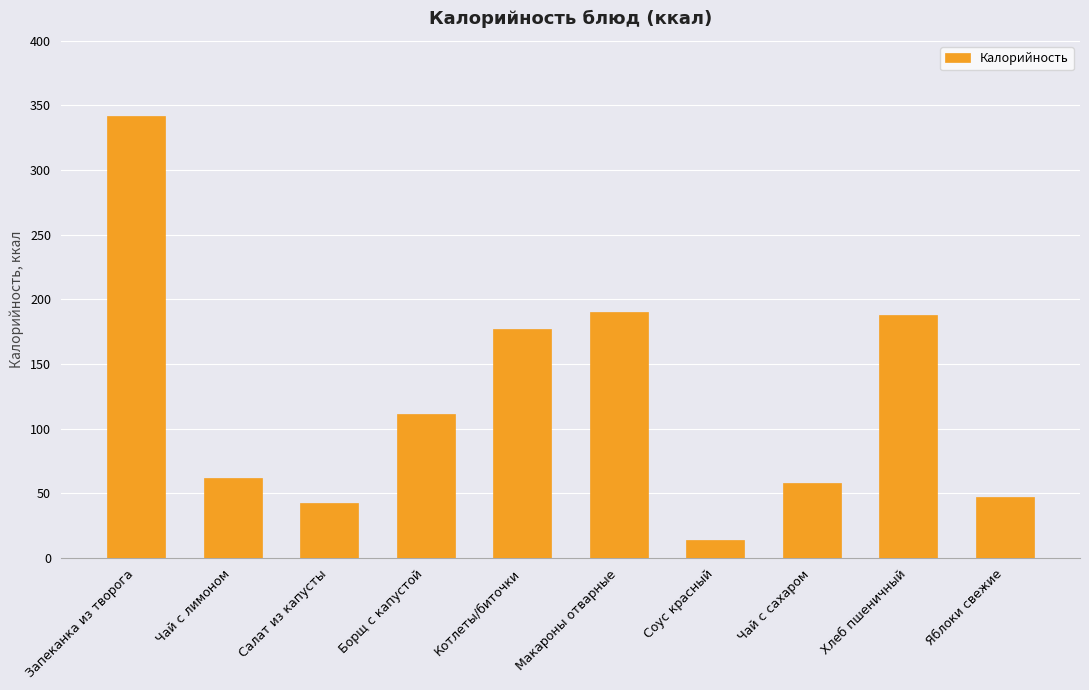

What is the change in value from Макароны отварные to Яблоки свежие?

-143.3